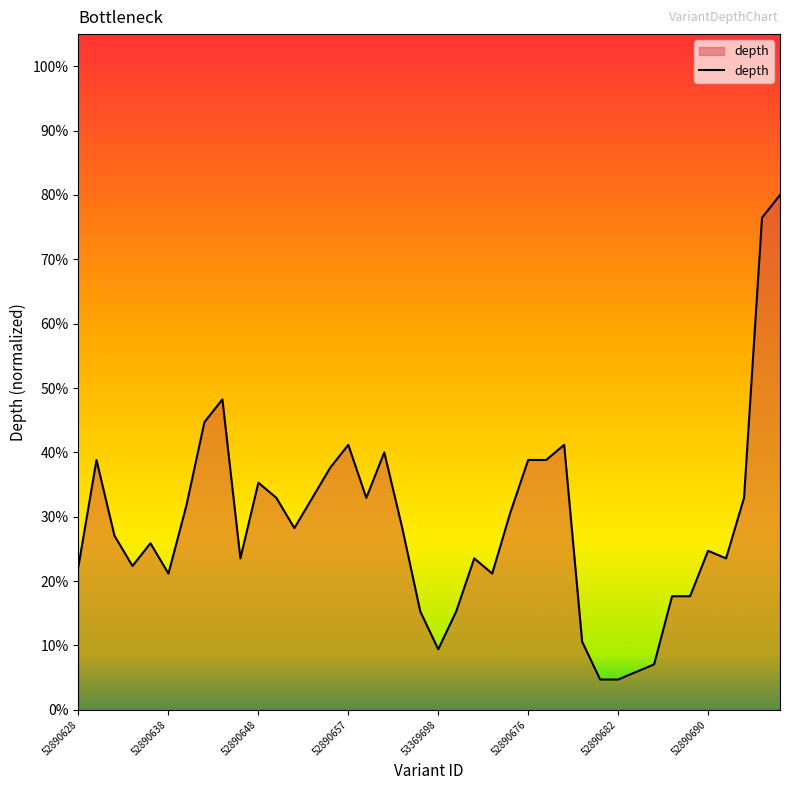

What is the sum of all values?

1155.3